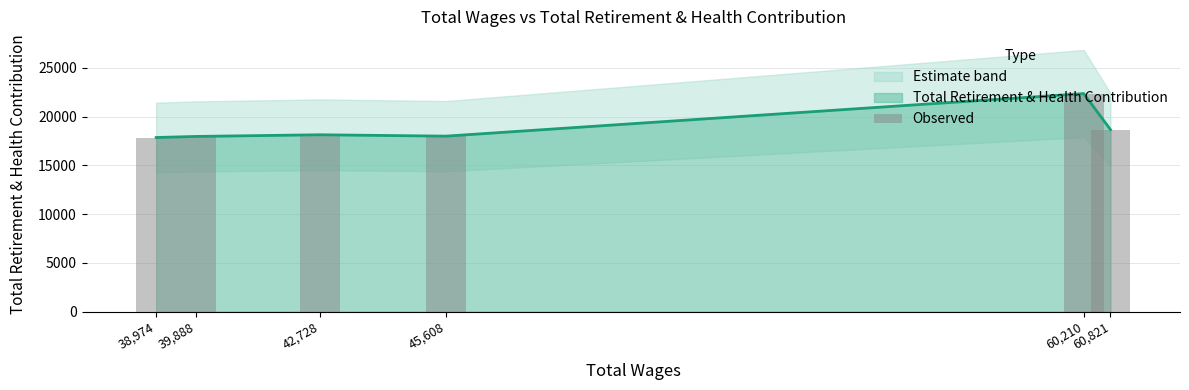

List the labels in order of value, smallest first.

38,974, 39,888, 45,608, 42,728, 60,821, 60,210